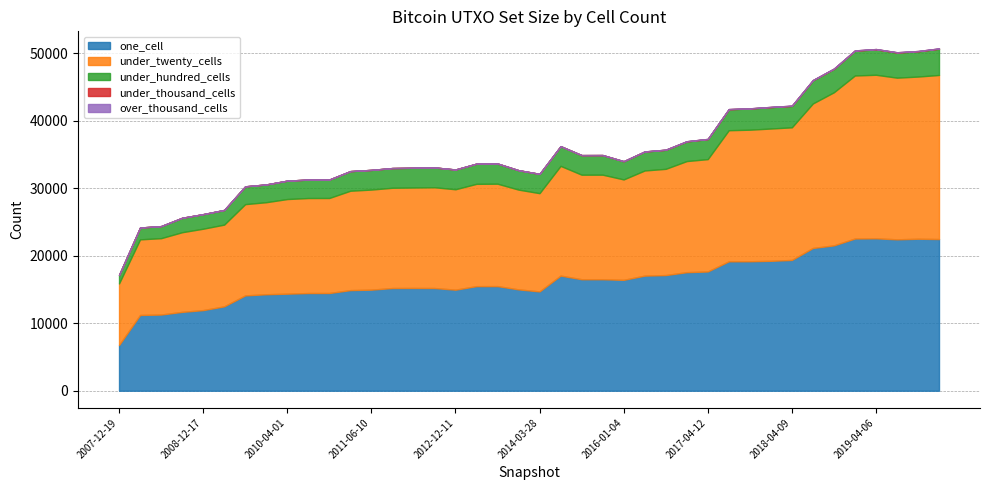

What is the maximum value for one_cell?

22587